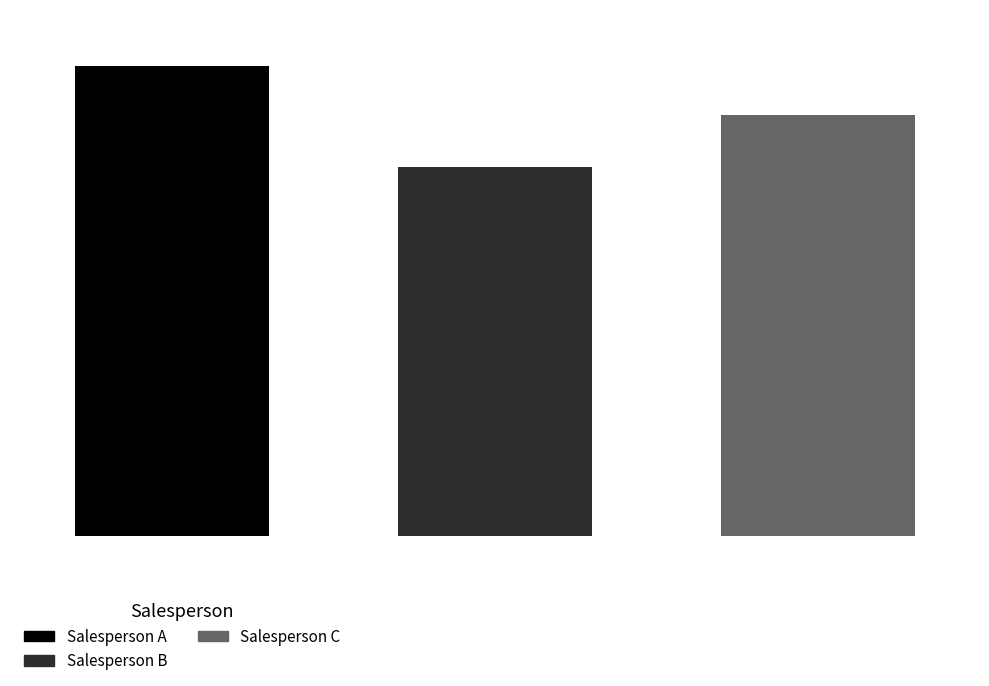

Are the bars horizontal?

No